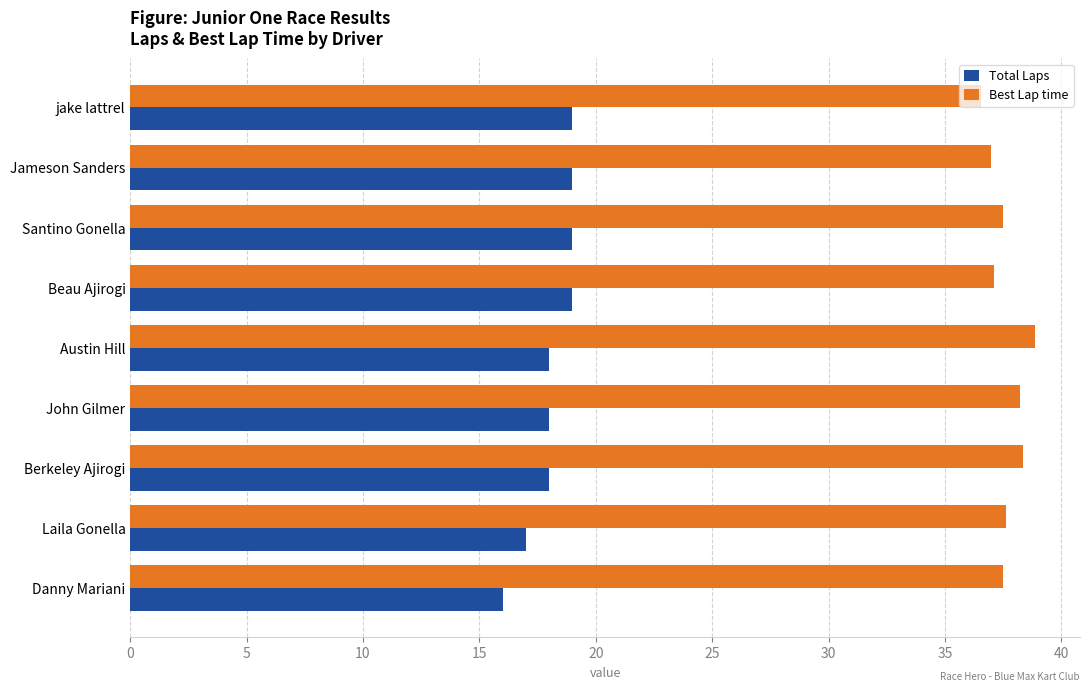

Read the Best Lap time value at Jameson Sanders.

37.0